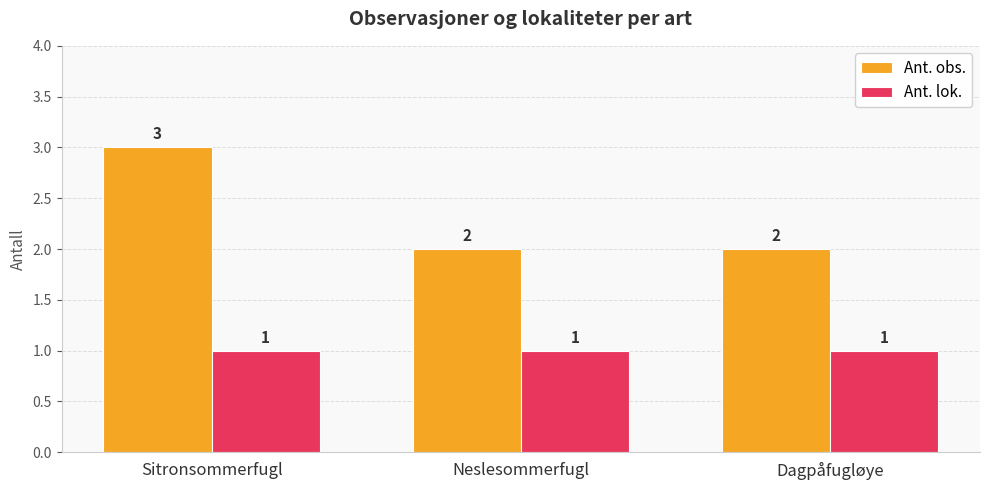

What is the total value across all series at Sitronsommerfugl?

4